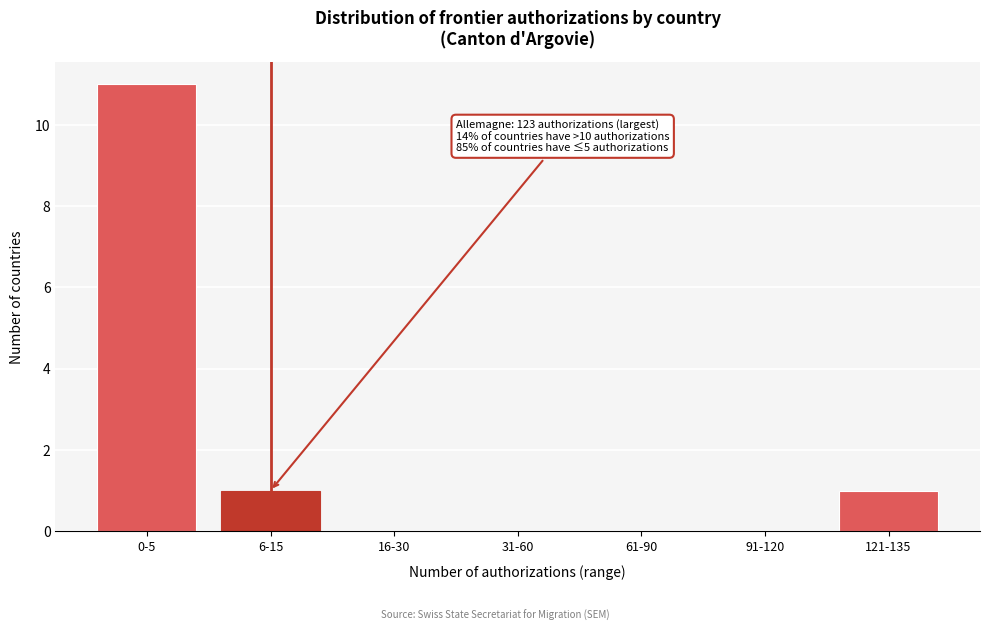

Reading left to right, transcribe all the data shown in this chart.

0-5=11	6-15=1	16-30=0	31-60=0	61-90=0	91-120=0	121-135=1